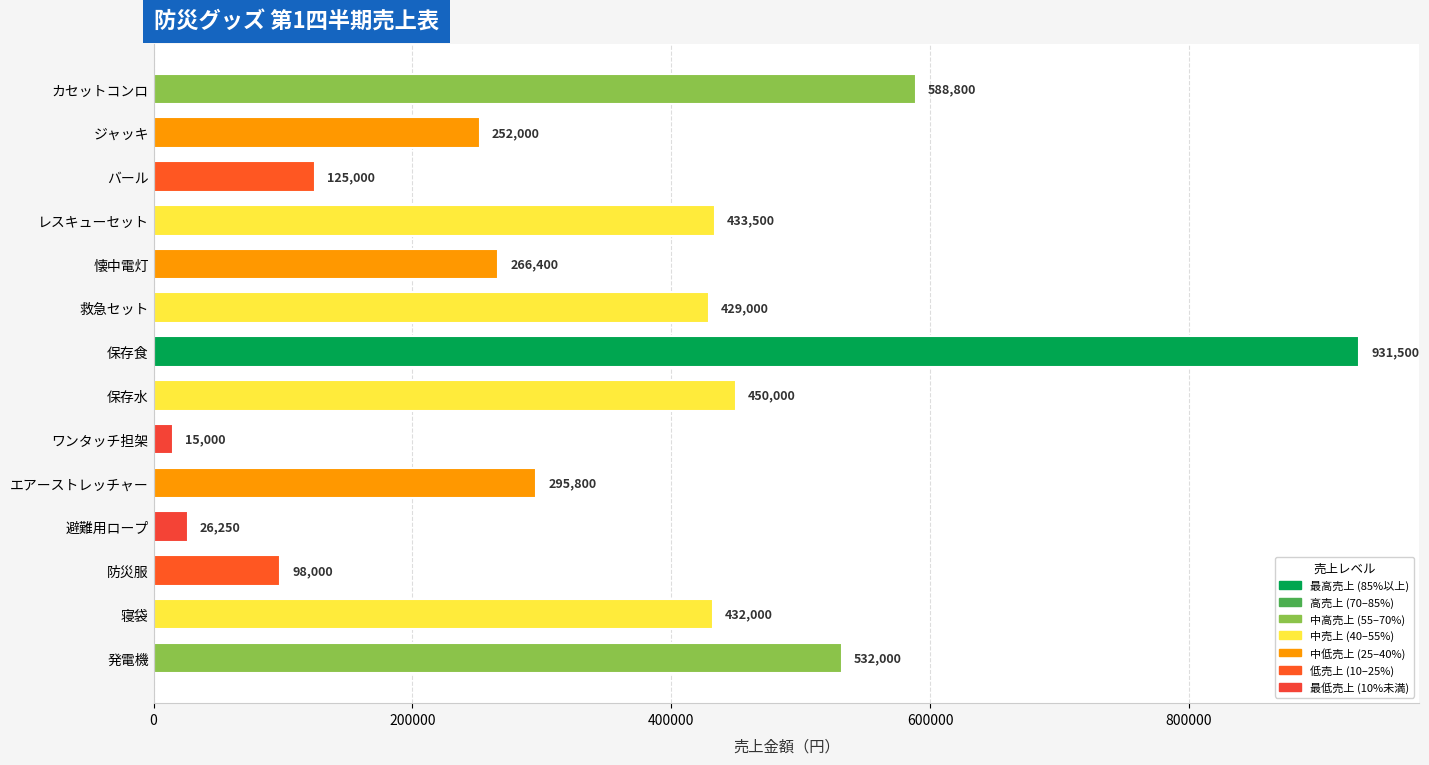

Reading bottom to top, what are all the values shown in this chart?

532000	432000	98000	26250	295800	15000	450000	931500	429000	266400	433500	125000	252000	588800